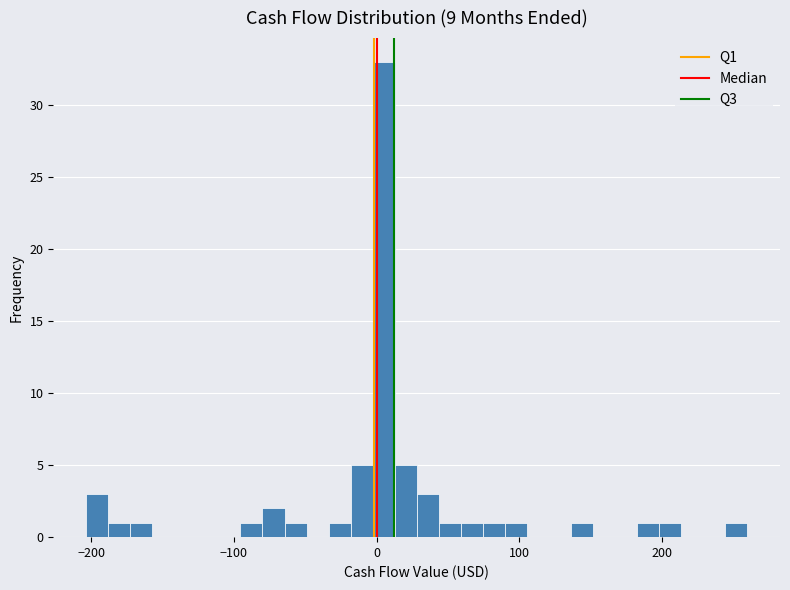

Read against the x-axis, roughly where is the centre of the tallest bar?

0